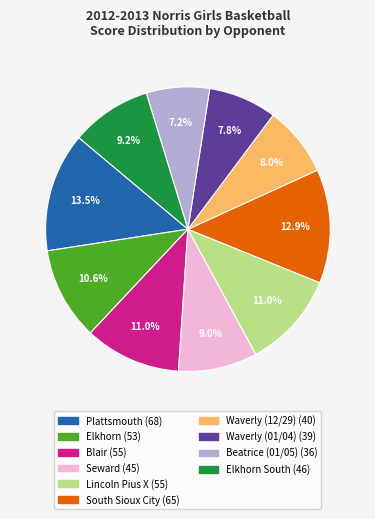

To the nearest percent, what is the average slice percentage?

10%